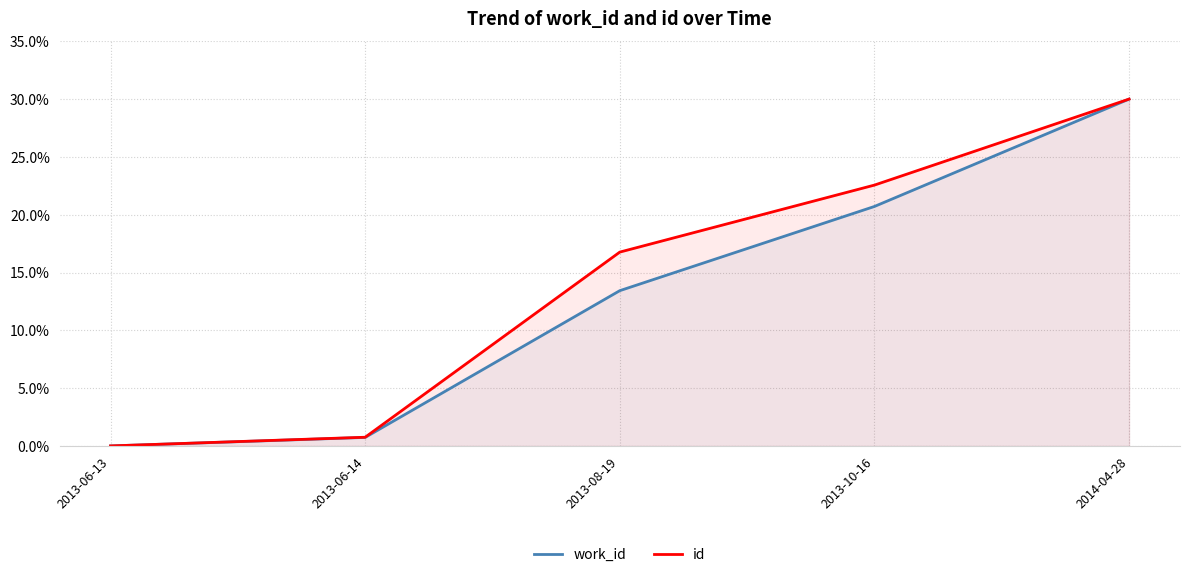

What is the label of the 4th point from the right?

2013-06-14